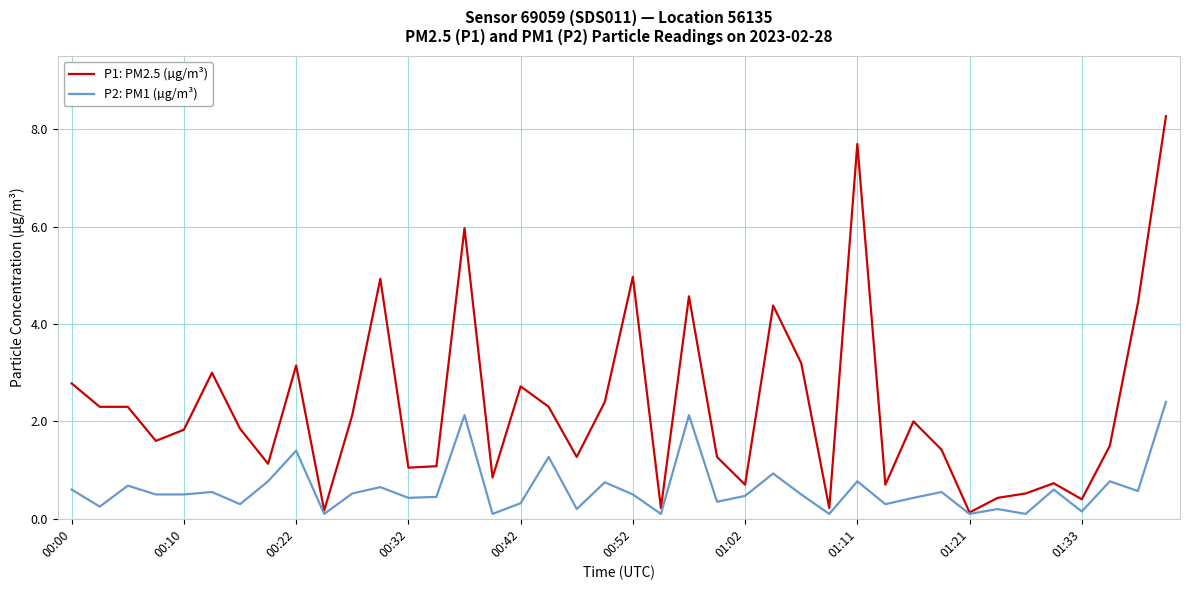

What is the highest value of the P2: PM1 (µg/m³) series?

2.4